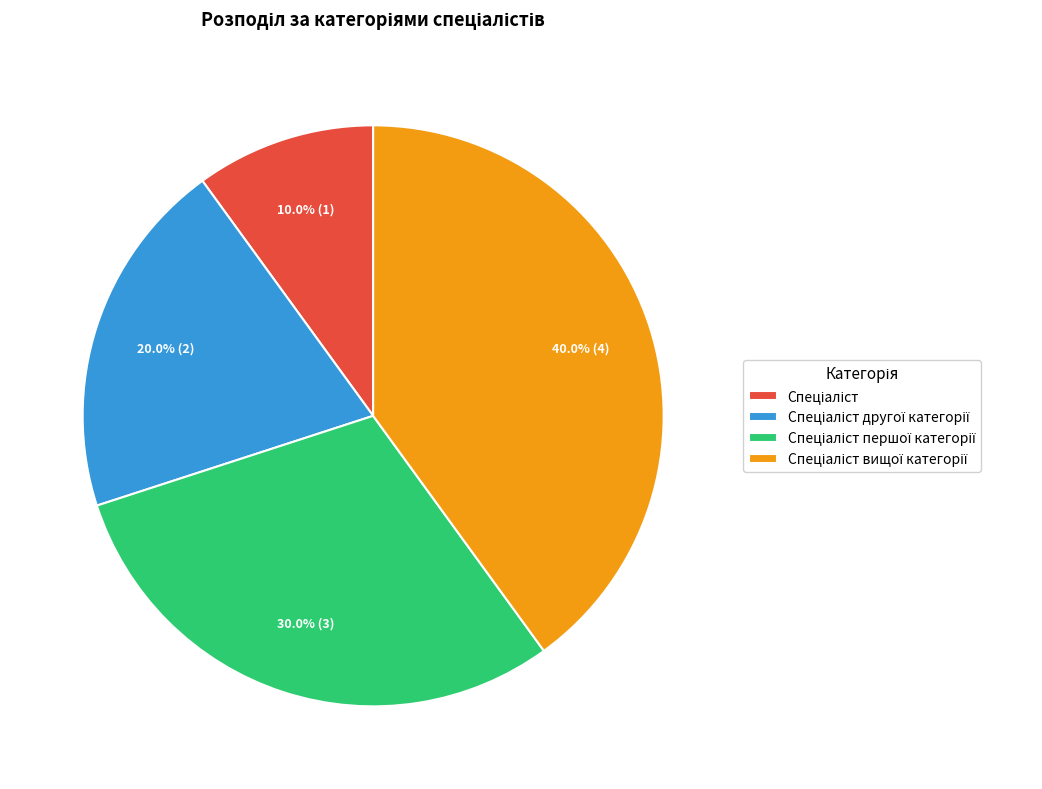

Does any single category account for the majority?

No